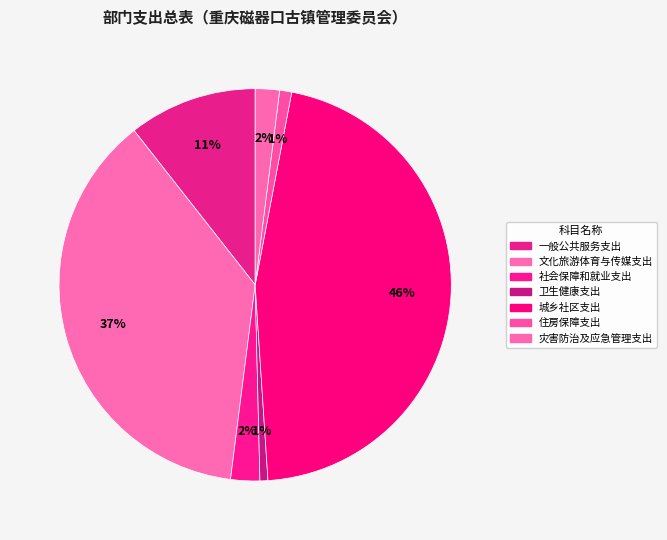

To the nearest percent, what portion does 一般公共服务支出 represent?

11%